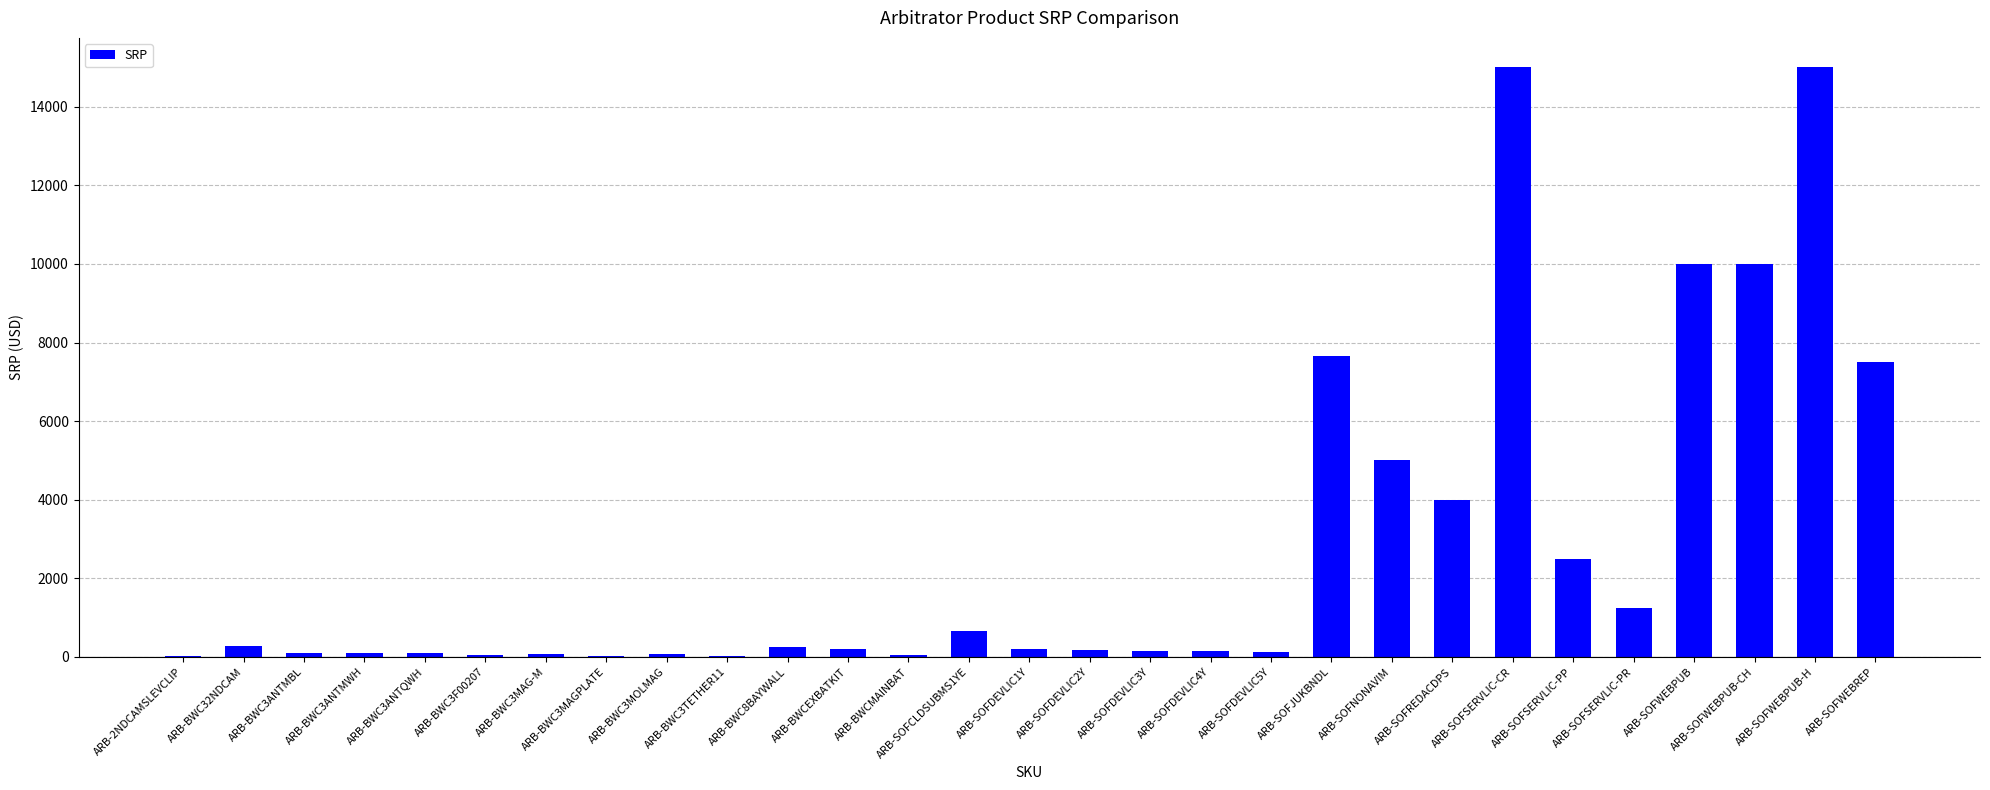

What is the change in value from ARB-SOFSERVLIC-PP to ARB-SOFWEBPUB?

+7500.0